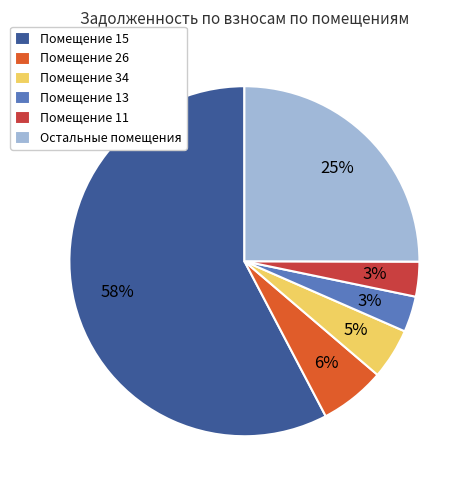

Which slice is the largest?

Помещение 15